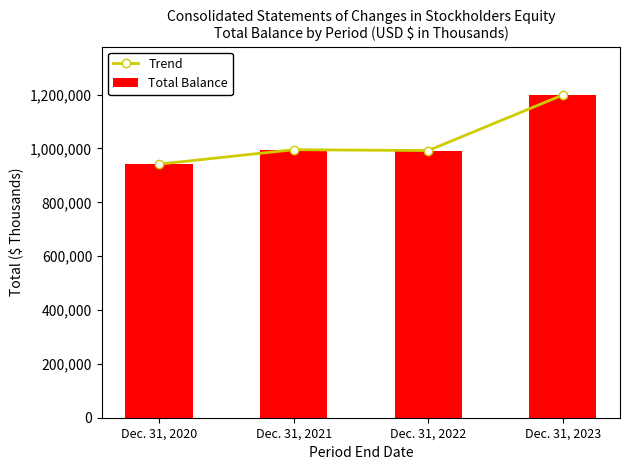

Reading left to right, transcribe all the data shown in this chart.

Trend: Dec. 31, 2020=941778	Dec. 31, 2021=995342	Dec. 31, 2022=992125	Dec. 31, 2023=1198644
Total Balance: Dec. 31, 2020=941778	Dec. 31, 2021=995342	Dec. 31, 2022=992125	Dec. 31, 2023=1198644